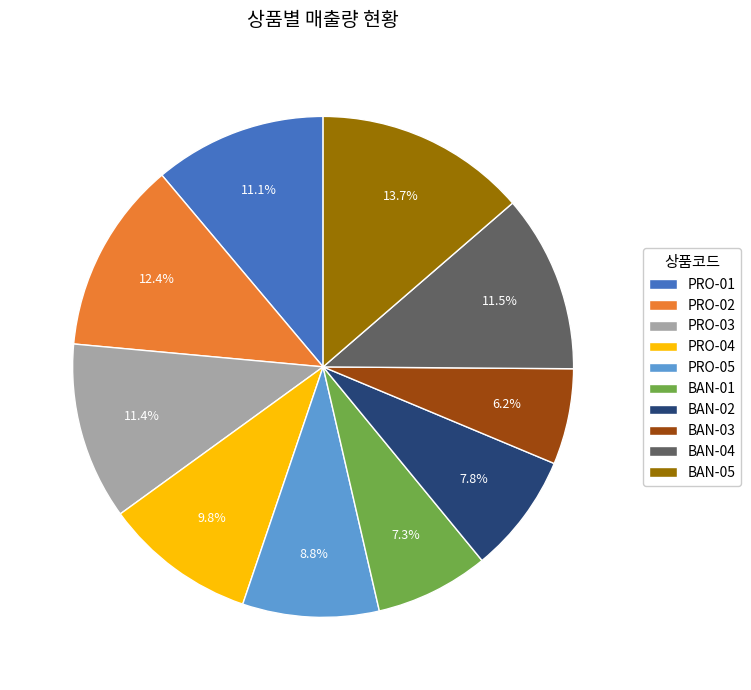

Count the number of slices in the pie.

10